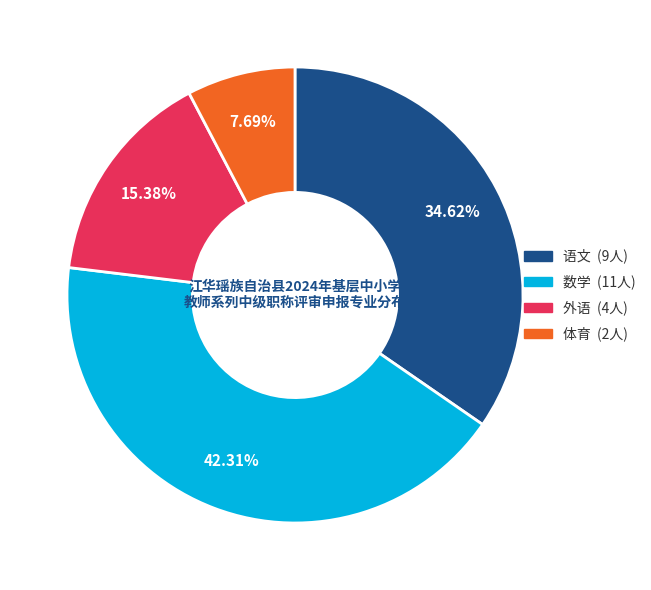

To the nearest percent, what portion does 外语 represent?

15%